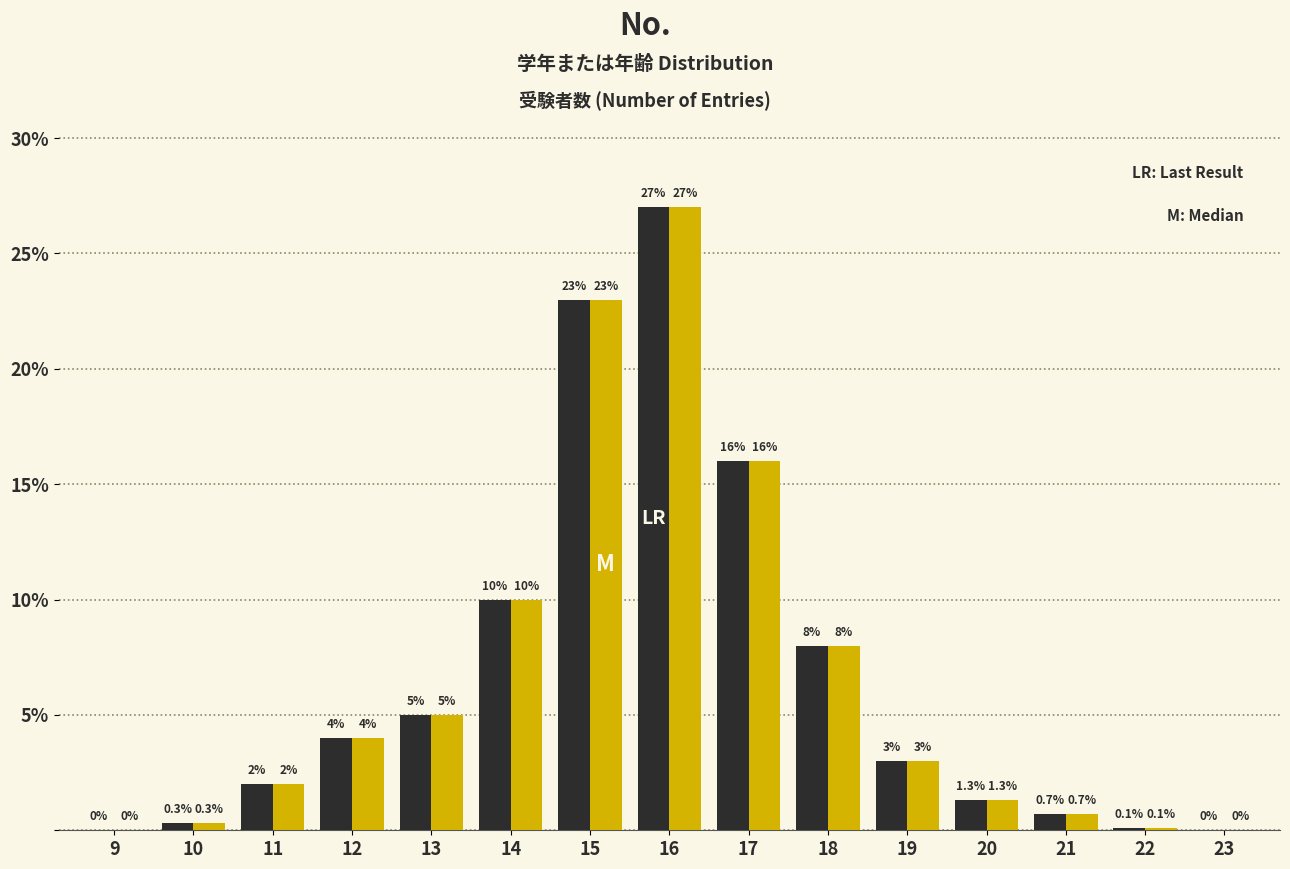

At which category is the sum across all series the highest?

16